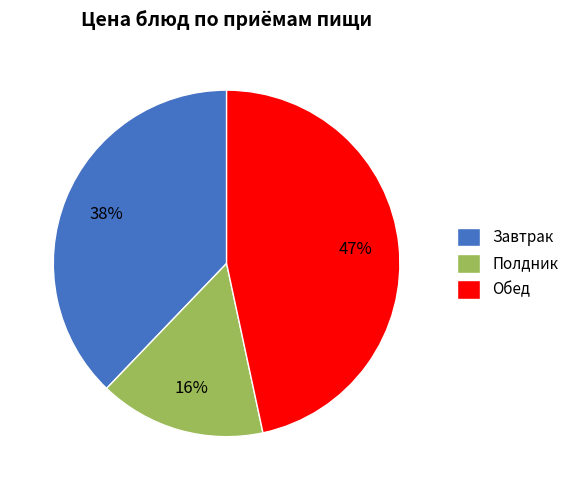

Do Обед and Полдник together represent more than half of the pie?

Yes